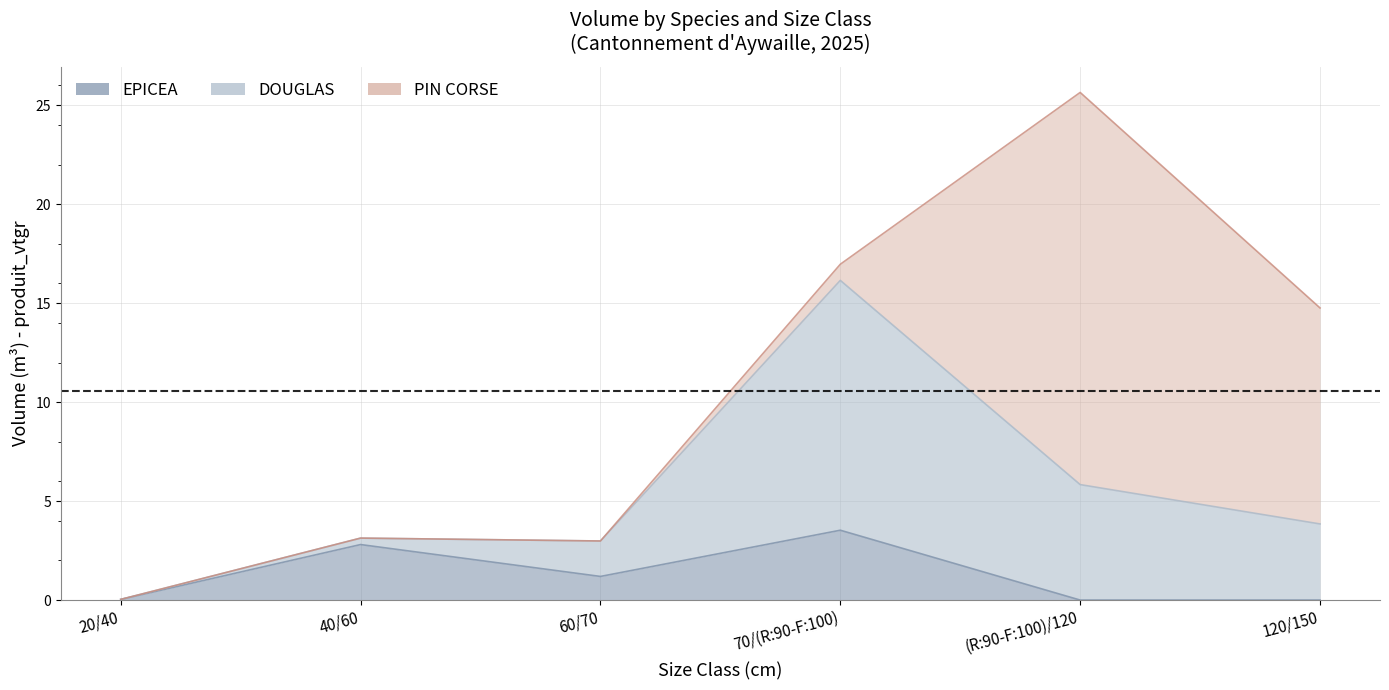

The value of EPICEA at 70/(R:90-F:100) is 3.5. True or false?

True